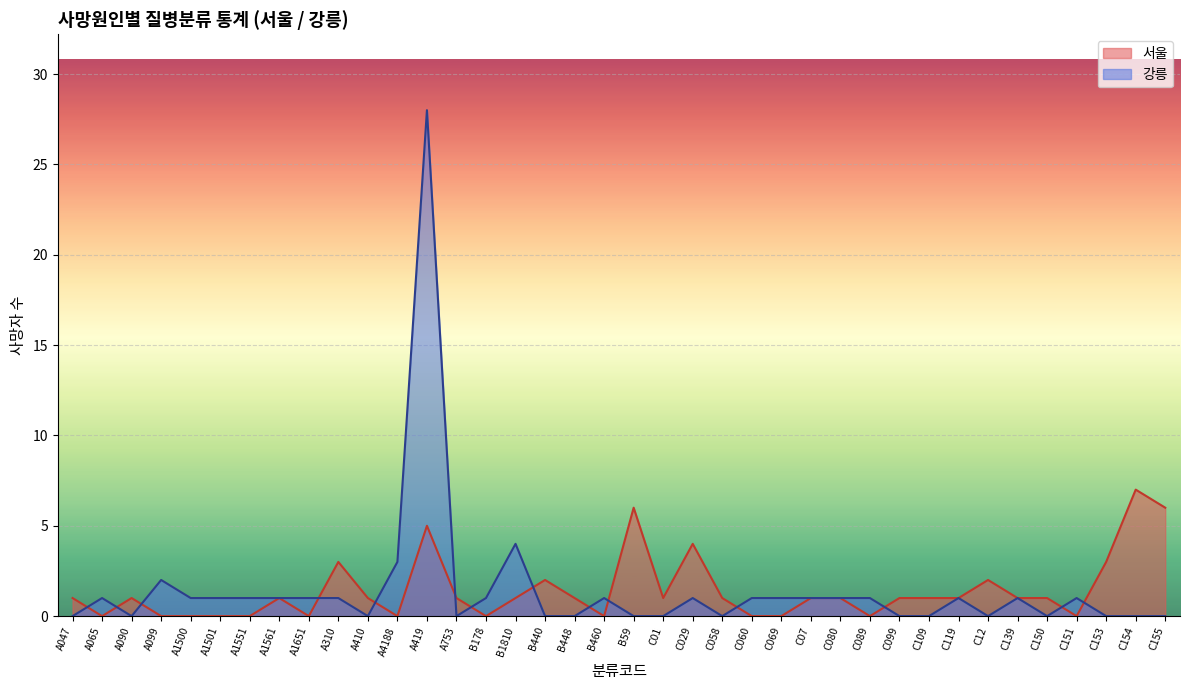

Between A099 and C058, which series saw the biggest shift?

강릉